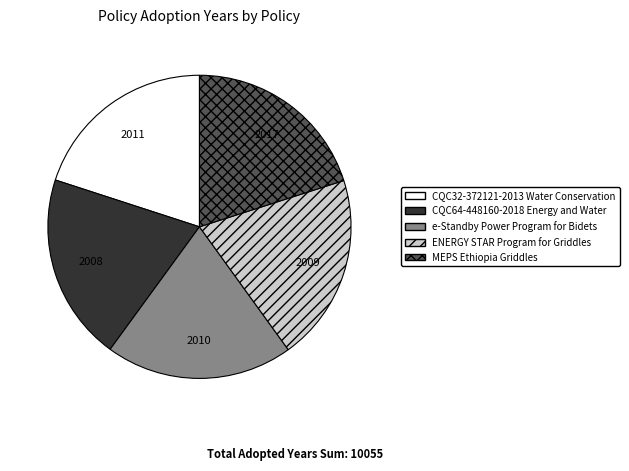

What is the ratio of the value at MEPS Ethiopia Griddles to the value at CQC32-372121-2013 Water Conservation?

1.0